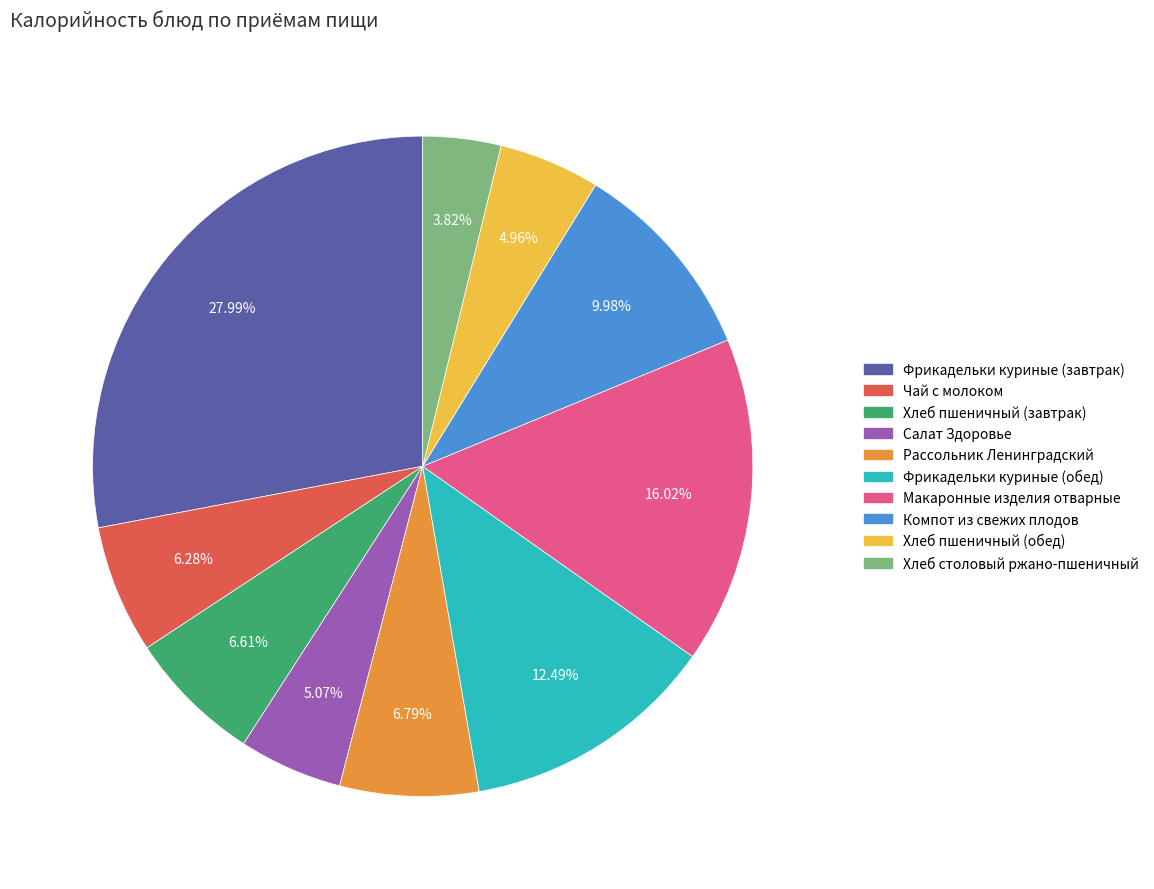

What percentage is the Компот из свежих плодов slice, to the nearest percent?

10%